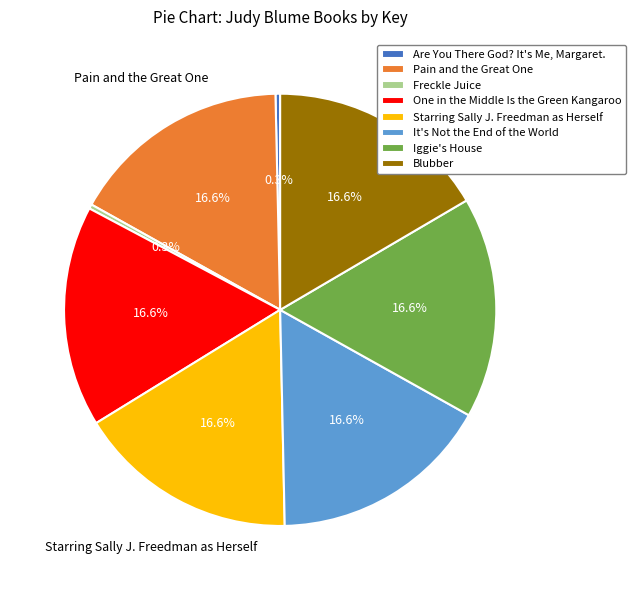

Approximately how many times larger is the value at Blubber compared to One in the Middle Is the Green Kangaroo?

1.0